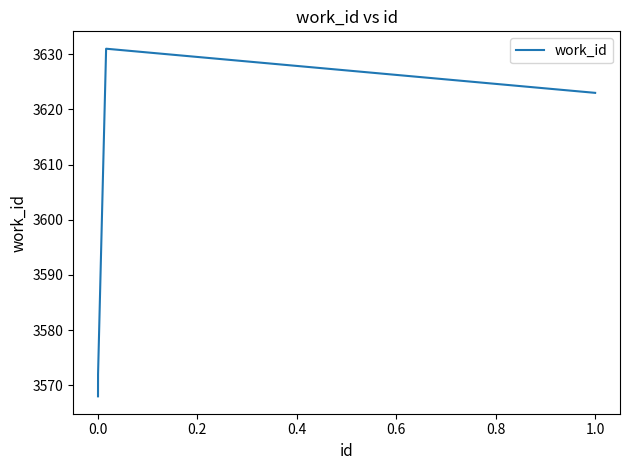

True or false: the data has more than 0 interior local peaks.

True